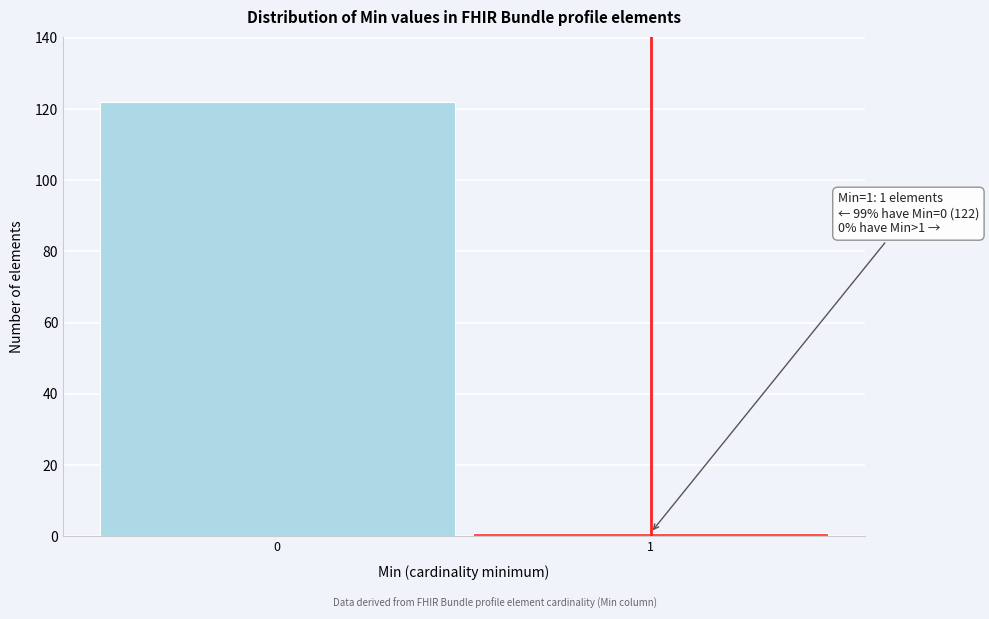

Reading left to right, what are all the values shown in this chart?

122	1